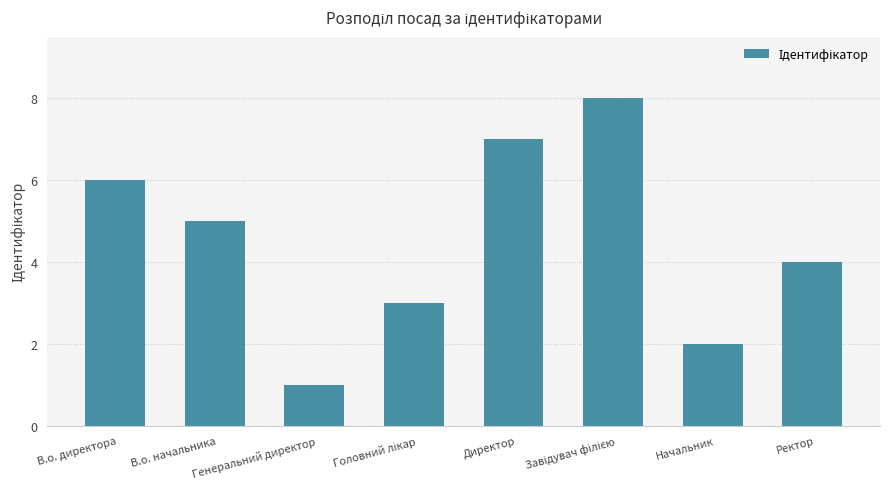

Is it true that the value at Директор is 7?

True